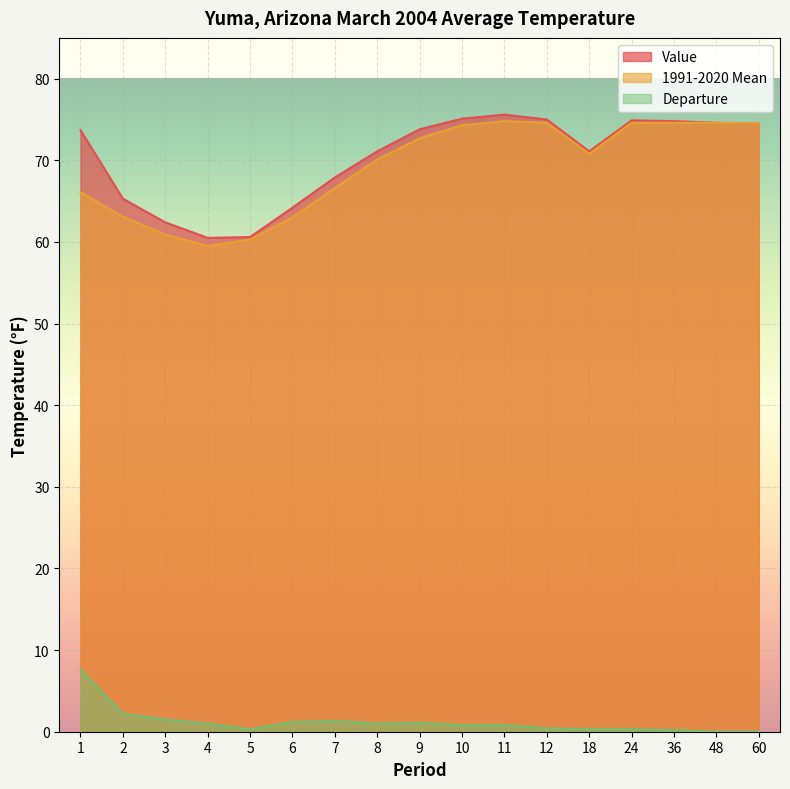

What is the lowest value of the Value series?

60.5